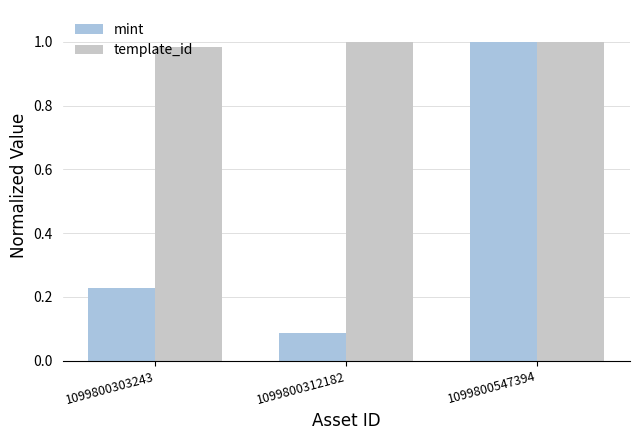

Where is template_id nearest to the value 0?

1099800303243